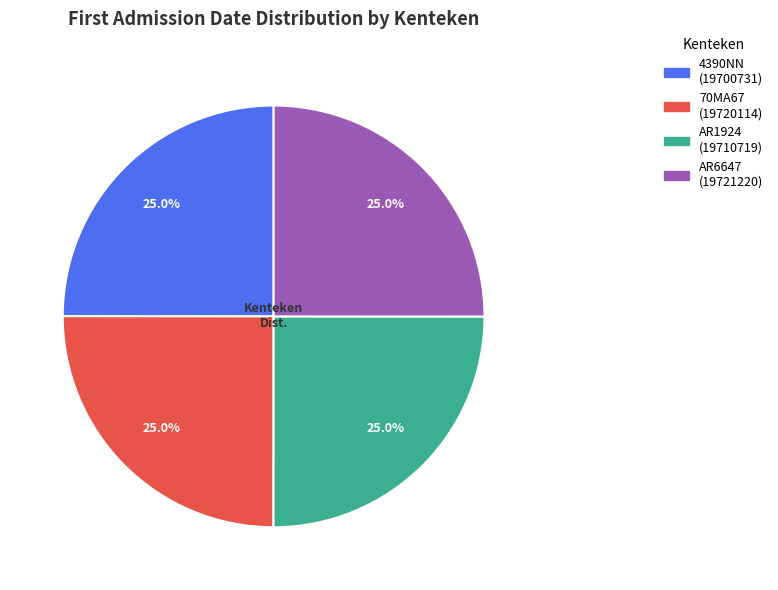

How many slices are in this pie chart?

4